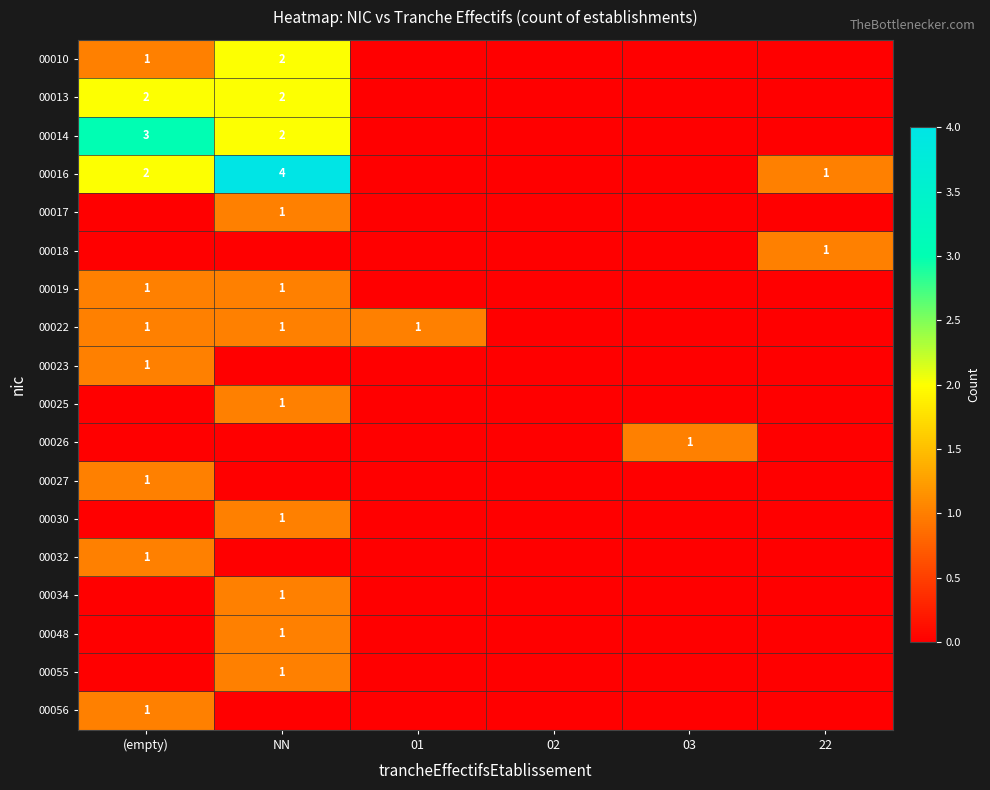

Is it true that 00014 equals 2 at NN?

True